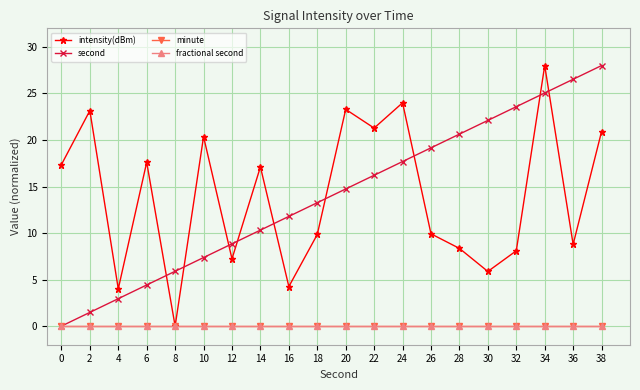

Reading left to right, list all the values displayed in this chart.

intensity(dBm): 0=17.4	2=23.2	4=4.0	6=17.6	8=0.0	10=20.4	12=7.2	14=17.1	16=4.2	18=9.8	20=23.3	22=21.3	24=24.0	26=9.9	28=8.4	30=5.9	32=8.1	34=28.0	36=8.8	38=20.9
second: 0=0.0	2=1.5	4=2.9	6=4.4	8=5.9	10=7.4	12=8.8	14=10.3	16=11.8	18=13.3	20=14.7	22=16.2	24=17.7	26=19.2	28=20.6	30=22.1	32=23.6	34=25.1	36=26.5	38=28.0
minute: 0=0.0	2=0.0	4=0.0	6=0.0	8=0.0	10=0.0	12=0.0	14=0.0	16=0.0	18=0.0	20=0.0	22=0.0	24=0.0	26=0.0	28=0.0	30=0.0	32=0.0	34=0.0	36=0.0	38=0.0
fractional second: 0=0.0	2=0.0	4=0.0	6=0.0	8=0.0	10=0.0	12=0.0	14=0.0	16=0.0	18=0.0	20=0.0	22=0.0	24=0.0	26=0.0	28=0.0	30=0.0	32=0.0	34=0.0	36=0.0	38=0.0